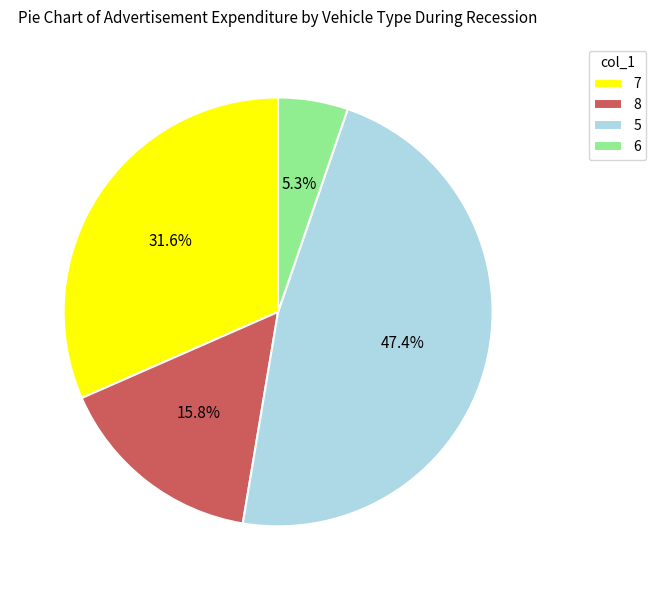

Approximately how many times larger is the value at 8 compared to 6?

3.0